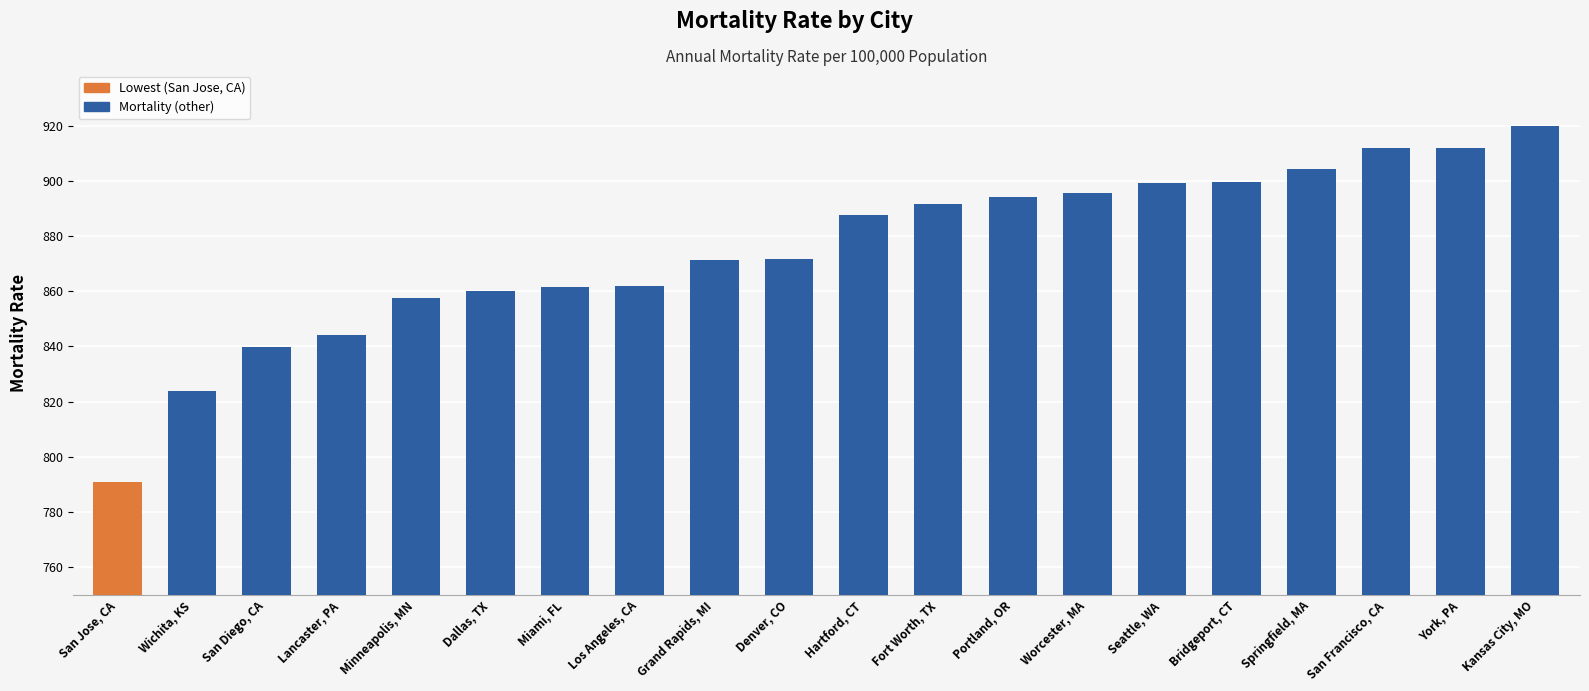

How many values exceed 887?

10